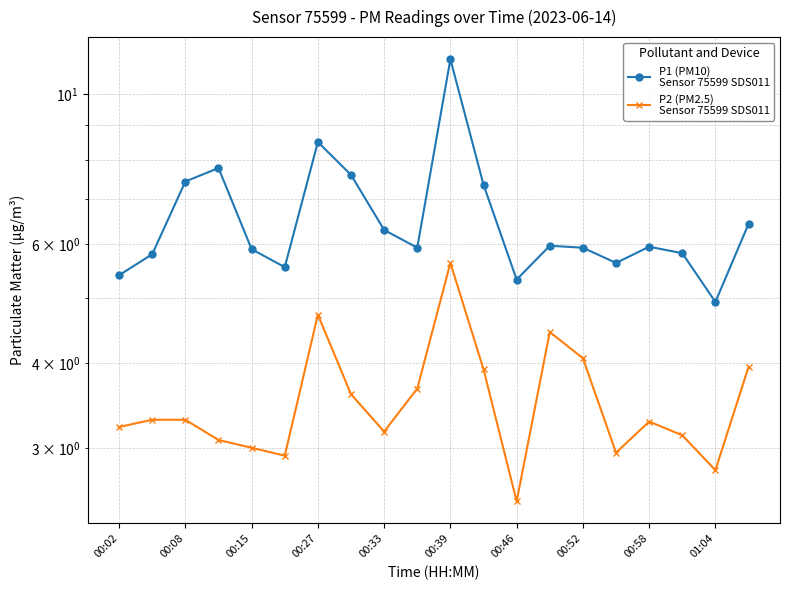

How many distinct data groups are displayed?

2